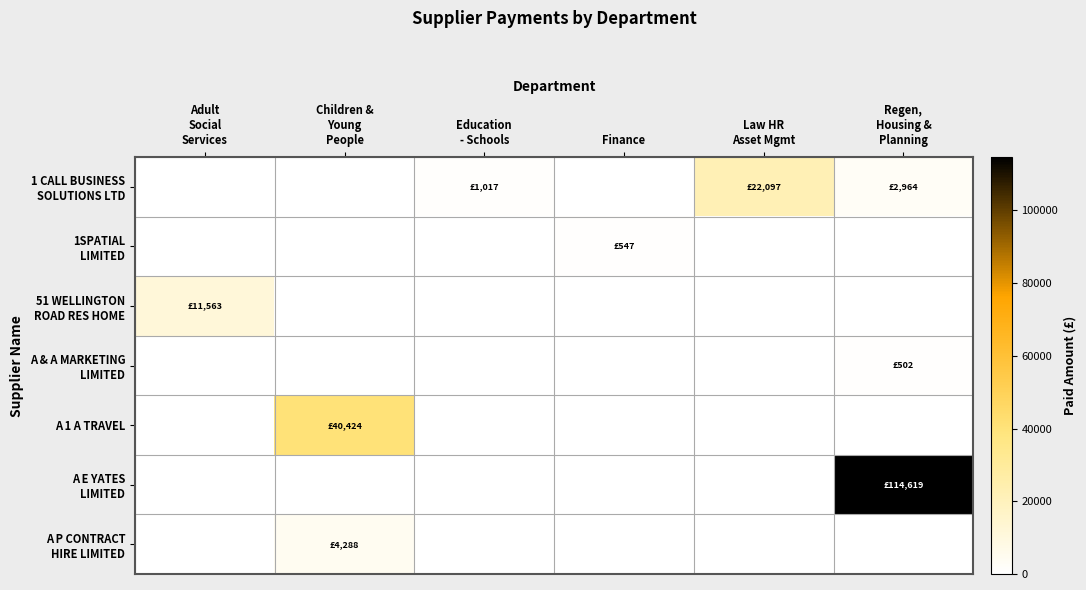

Rank the series at Finance from highest to lowest value.

1SPATIAL LIMITED, 1 CALL BUSINESS SOLUTIONS LTD, 51 WELLINGTON ROAD RES HOME, A & A MARKETING LIMITED, A 1 A TRAVEL, A E YATES LIMITED, A P CONTRACT HIRE LIMITED